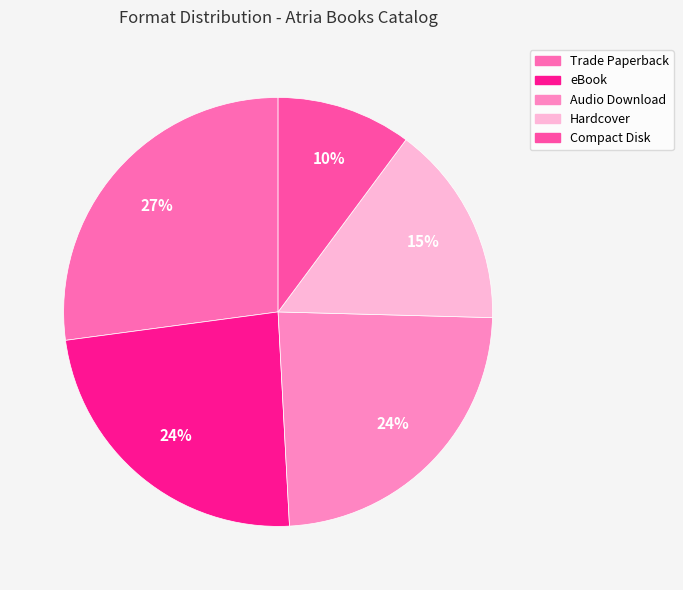

Rank the categories by value from lowest to highest.

Compact Disk, Hardcover, eBook, Audio Download, Trade Paperback